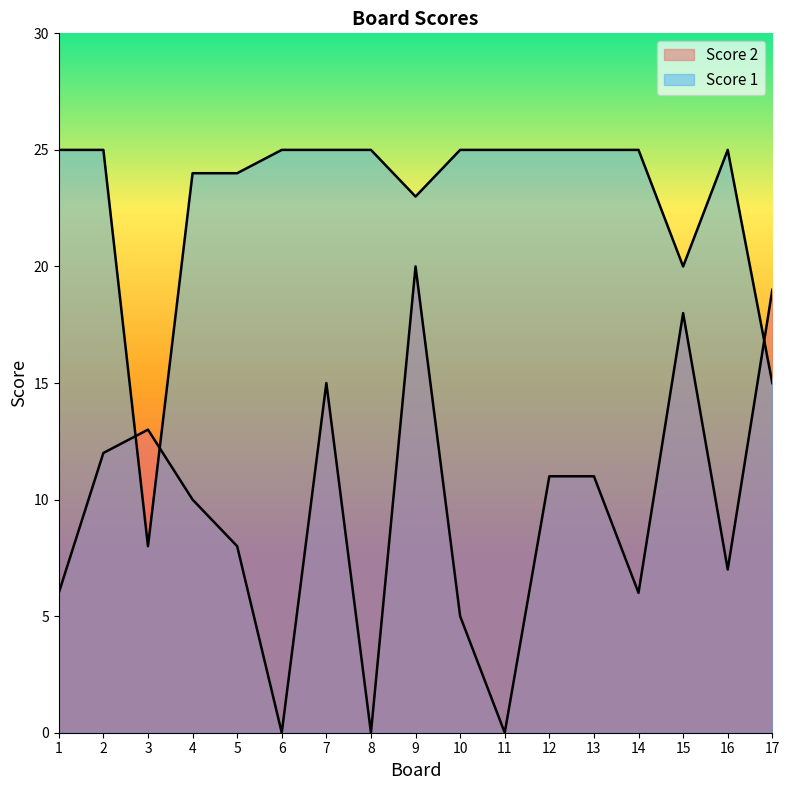

At which category does the chart reach its peak across all series?

1